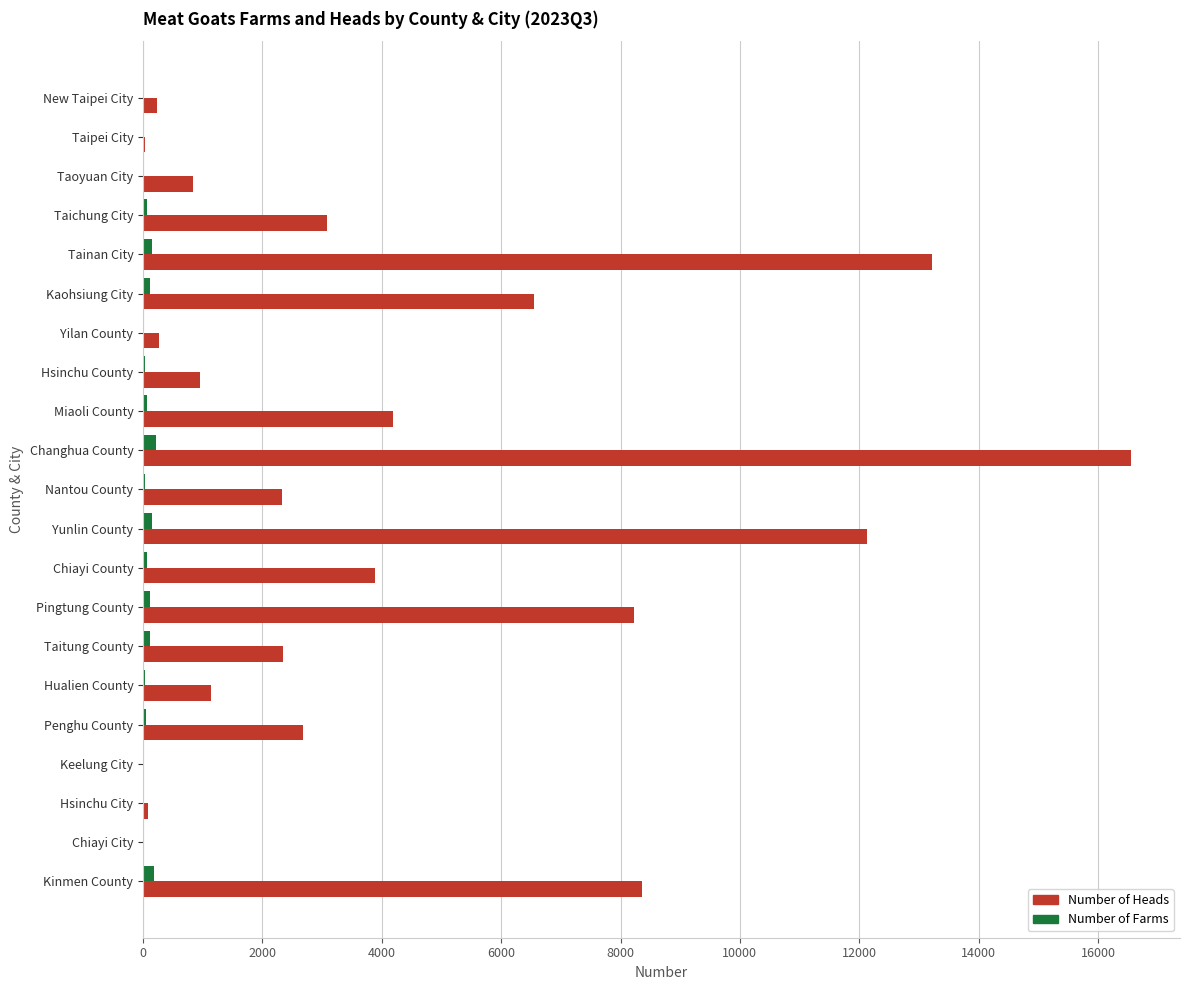

Is it true that Number of Heads equals 2478 at Miaoli County?

False